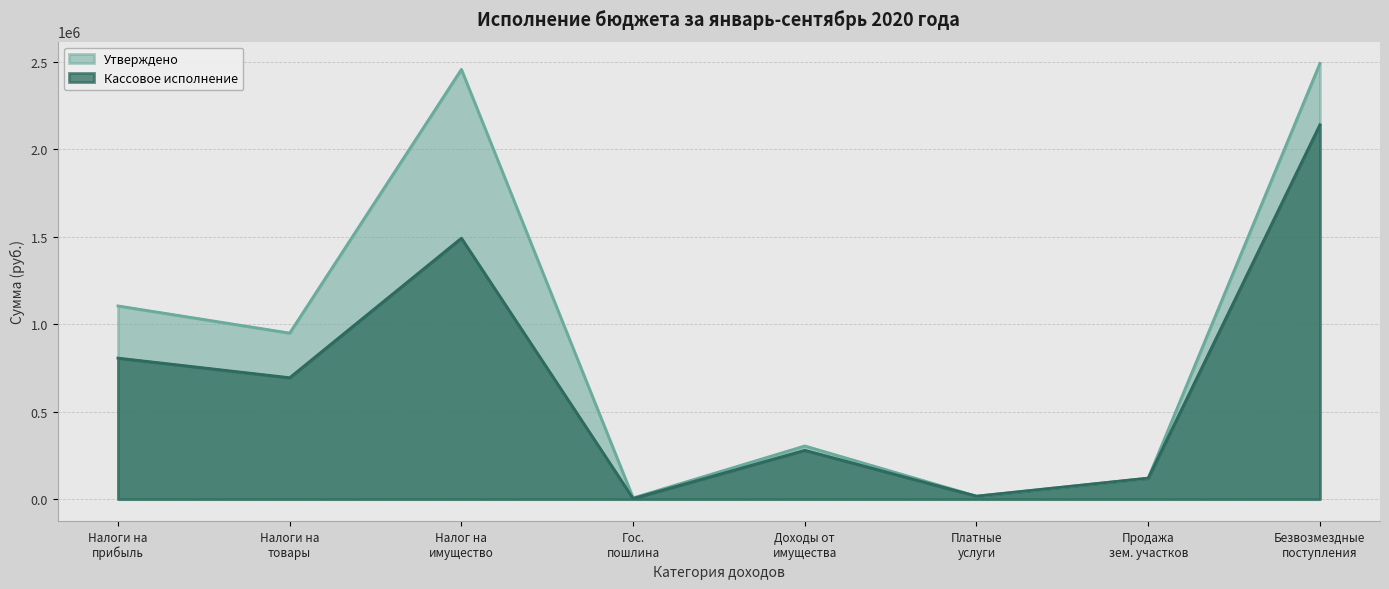

Where does the Утверждено series first go above 948600?

Налоги на
прибыль